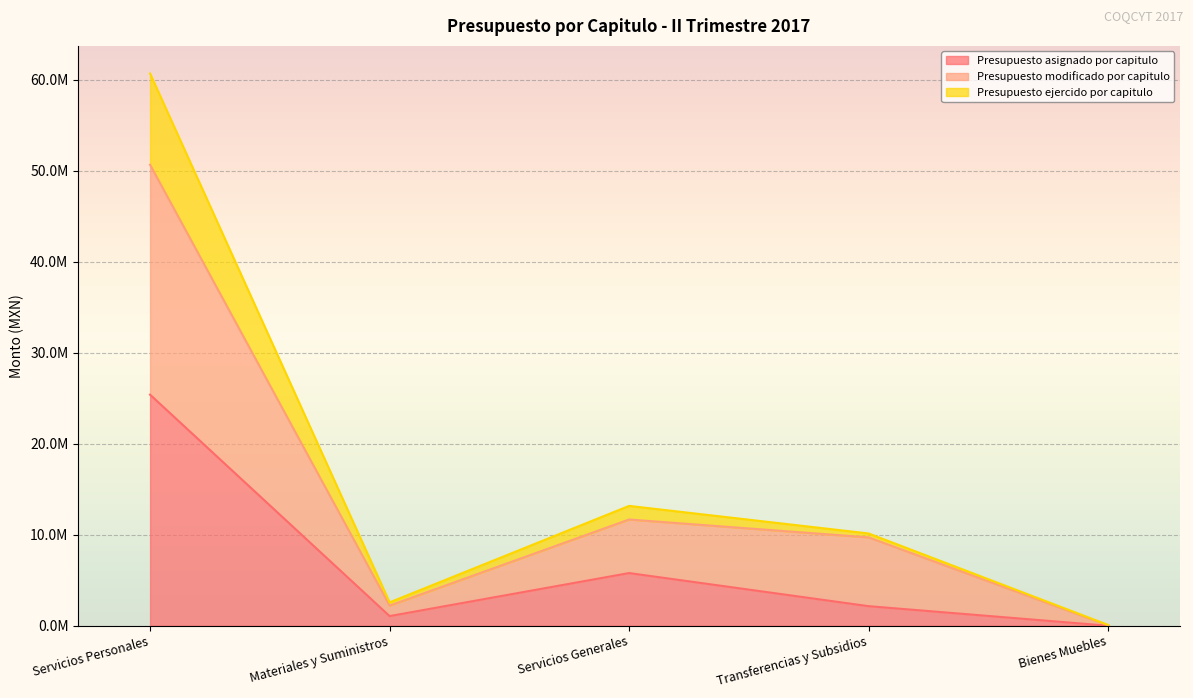

True or false: Presupuesto asignado por capitulo and Presupuesto ejercido por capitulo cross at least once.

False